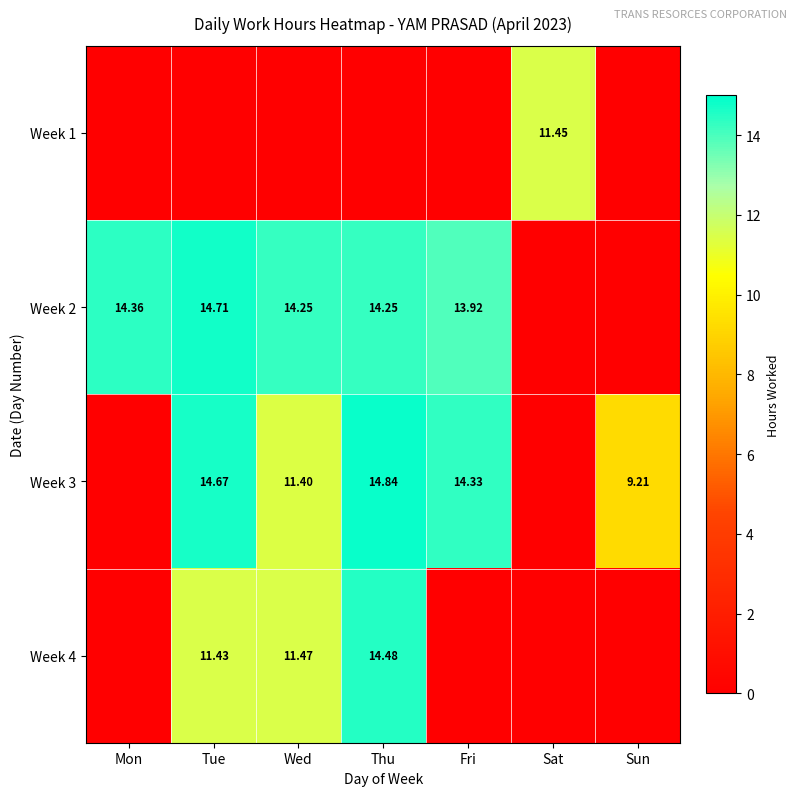

Is the value of Week 3 at Tue greater than the value of Week 4 at Wed?

Yes